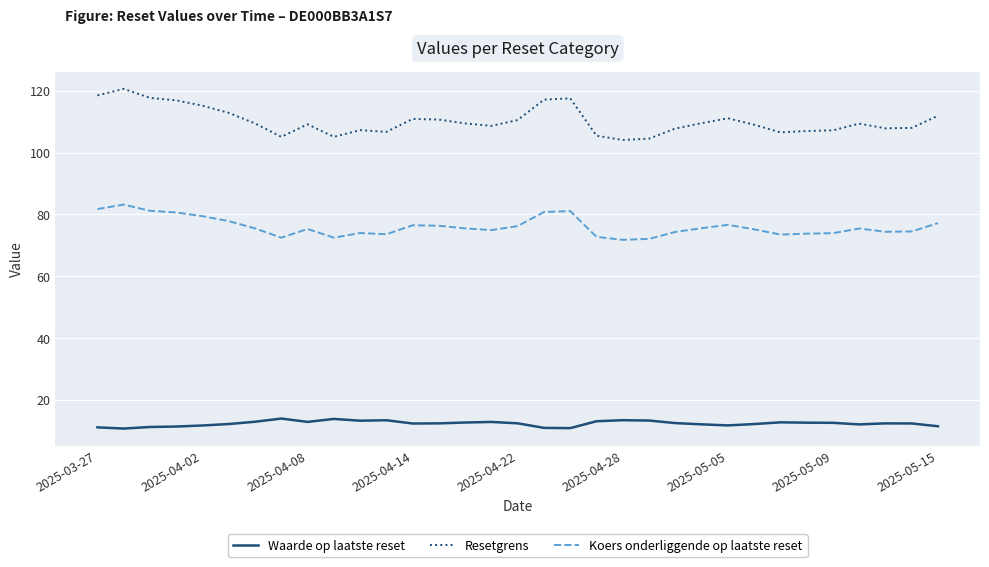

Which series has the widest spread of values?

Resetgrens